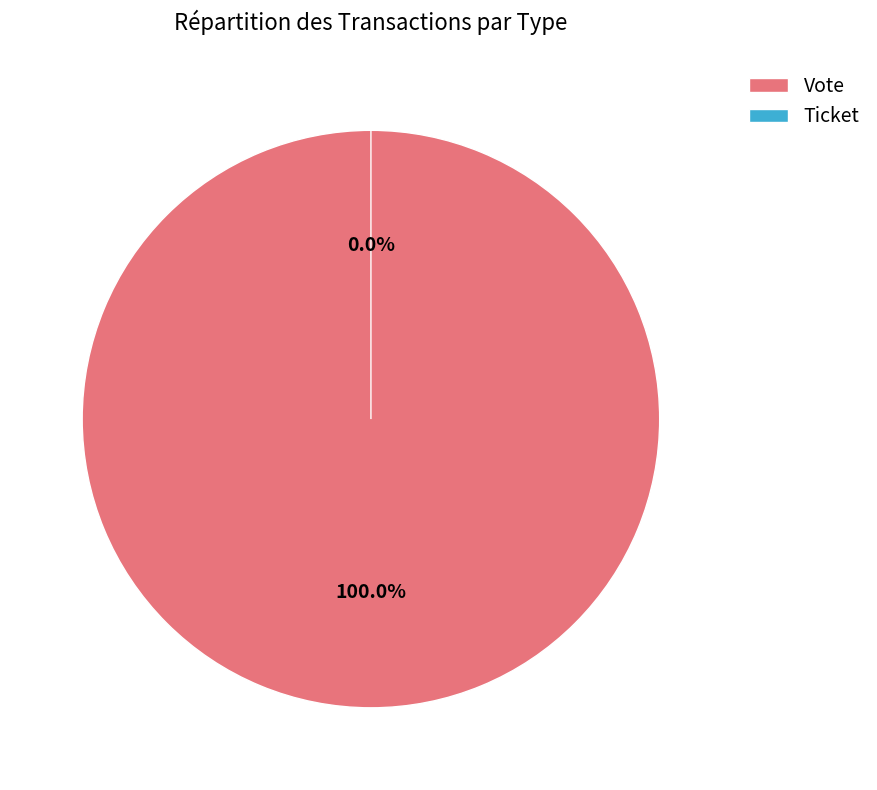

How many slices are in this pie chart?

2